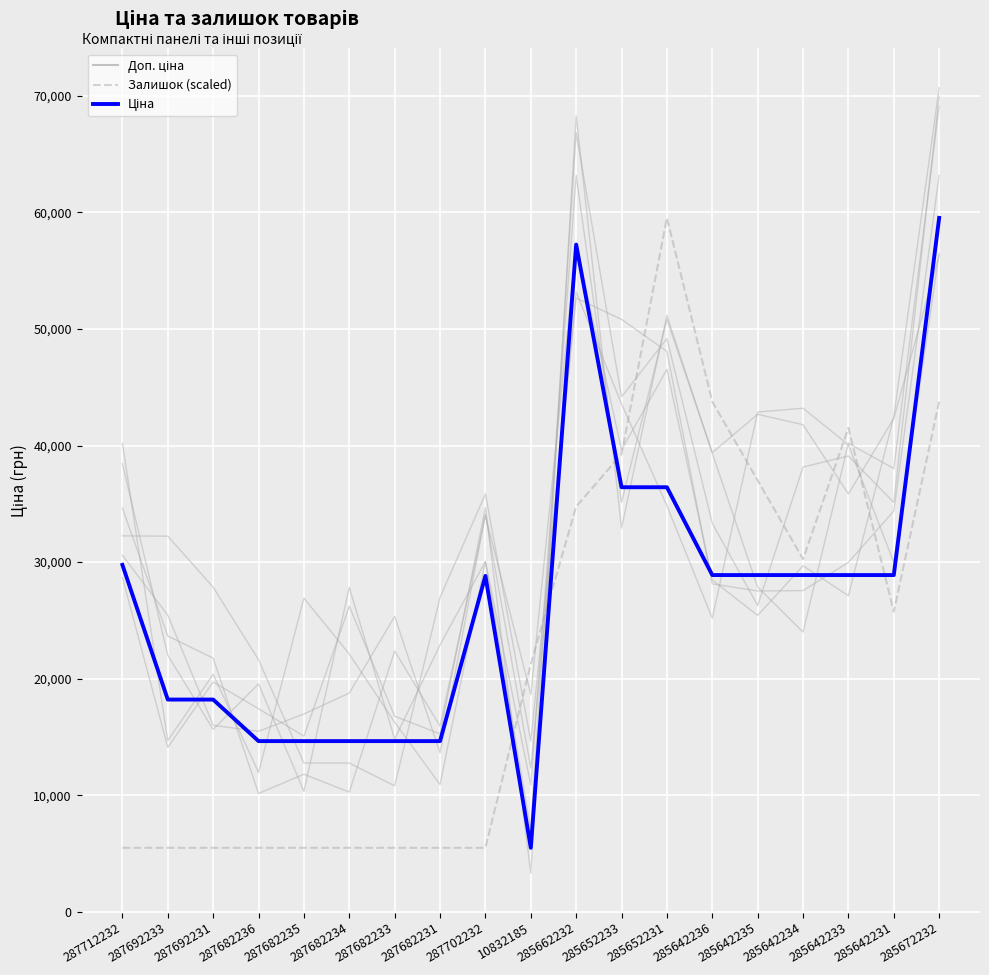

The value of Доп. ціна at 287682233 is 23929.7. True or false?

False